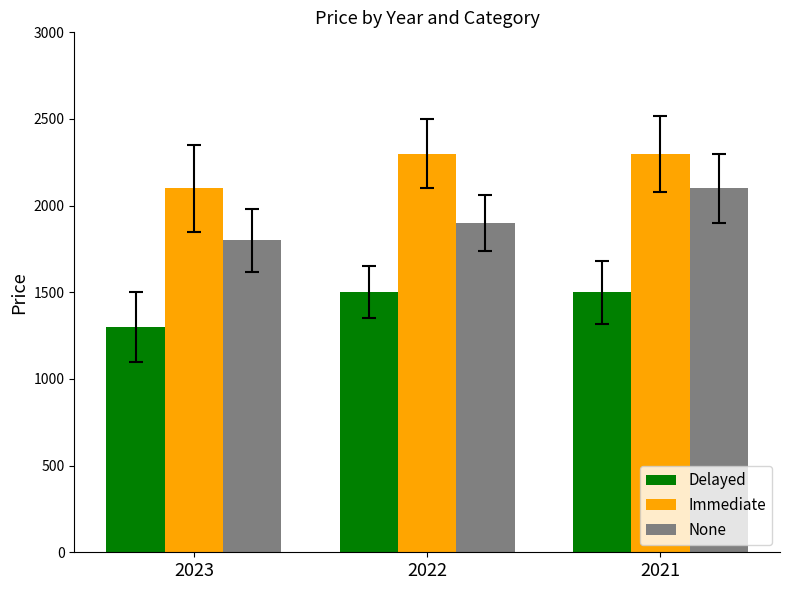

The Immediate series shows 3340 at 2021. True or false?

False